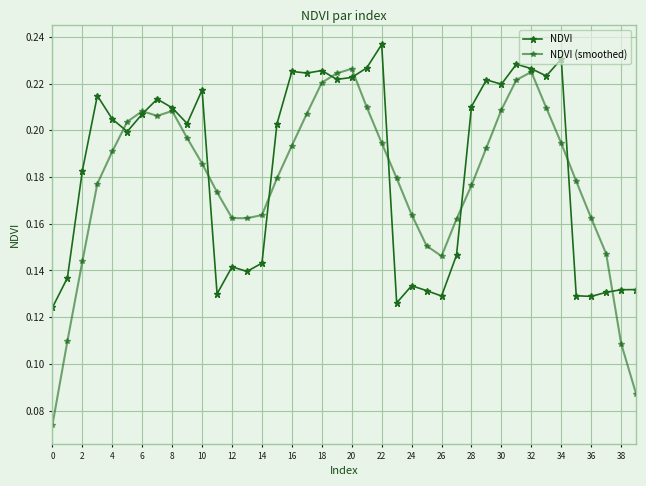

Is this an area chart (filled region under the line)?

No